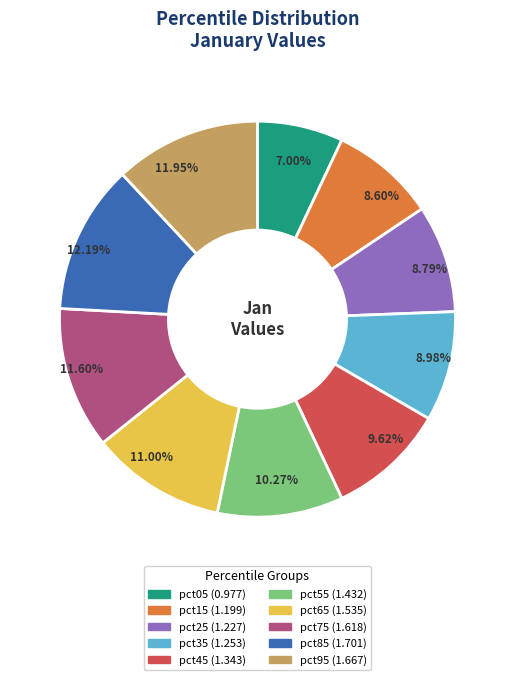

Approximately how many times larger is the value at pct35 compared to pct25?

1.0